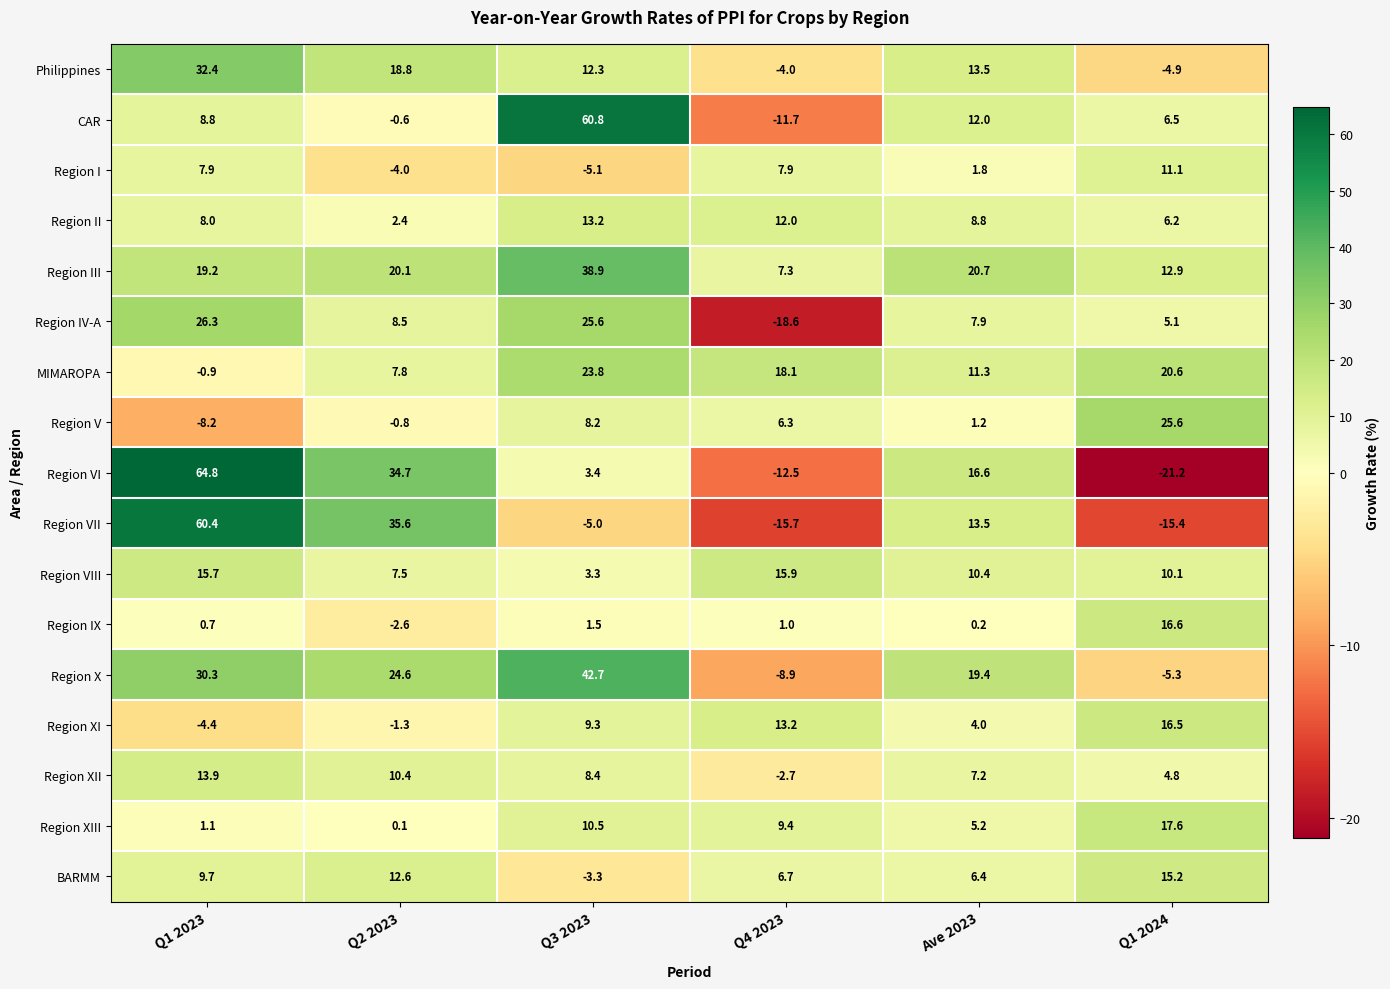

How many data points does each series have?

6